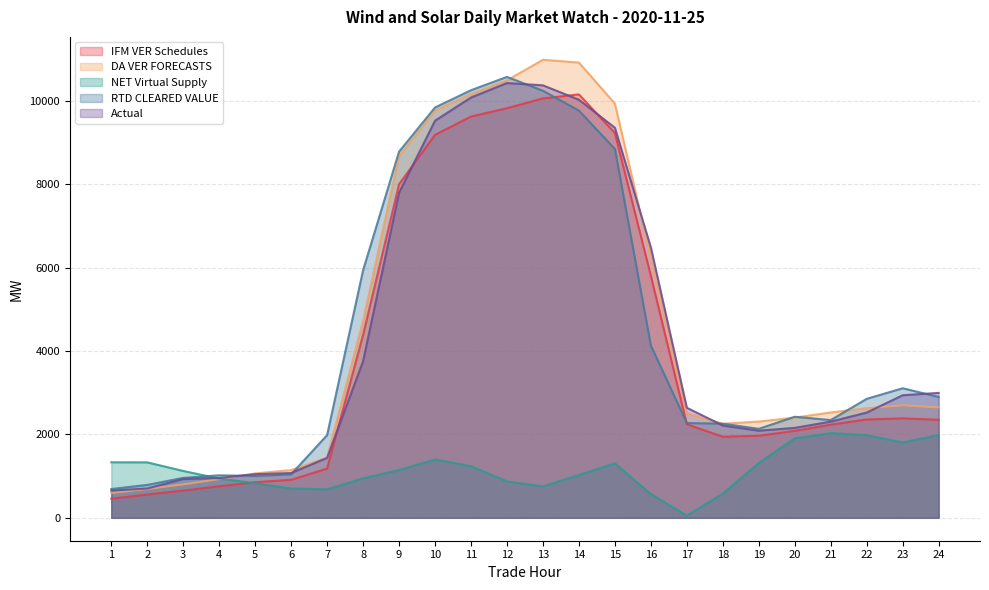

Where is the first local minimum for NET Virtual Supply?

7